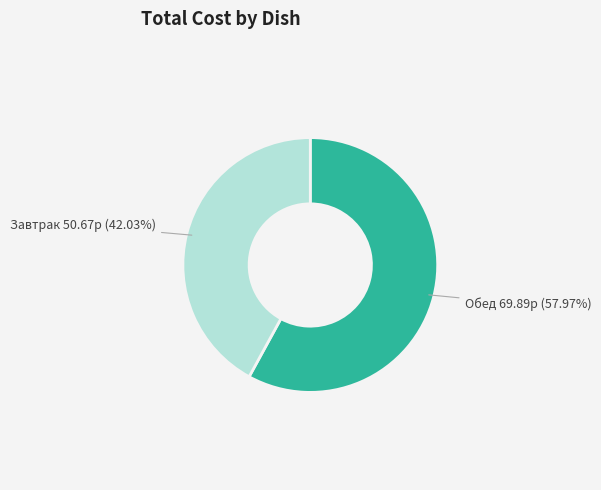

Is there a majority slice in this chart?

Yes